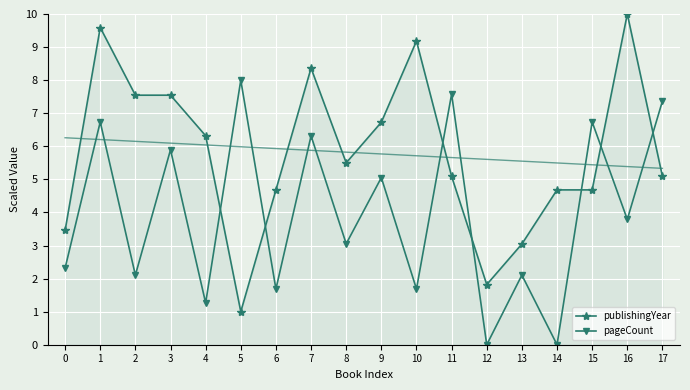

How many data points does each series have?

18